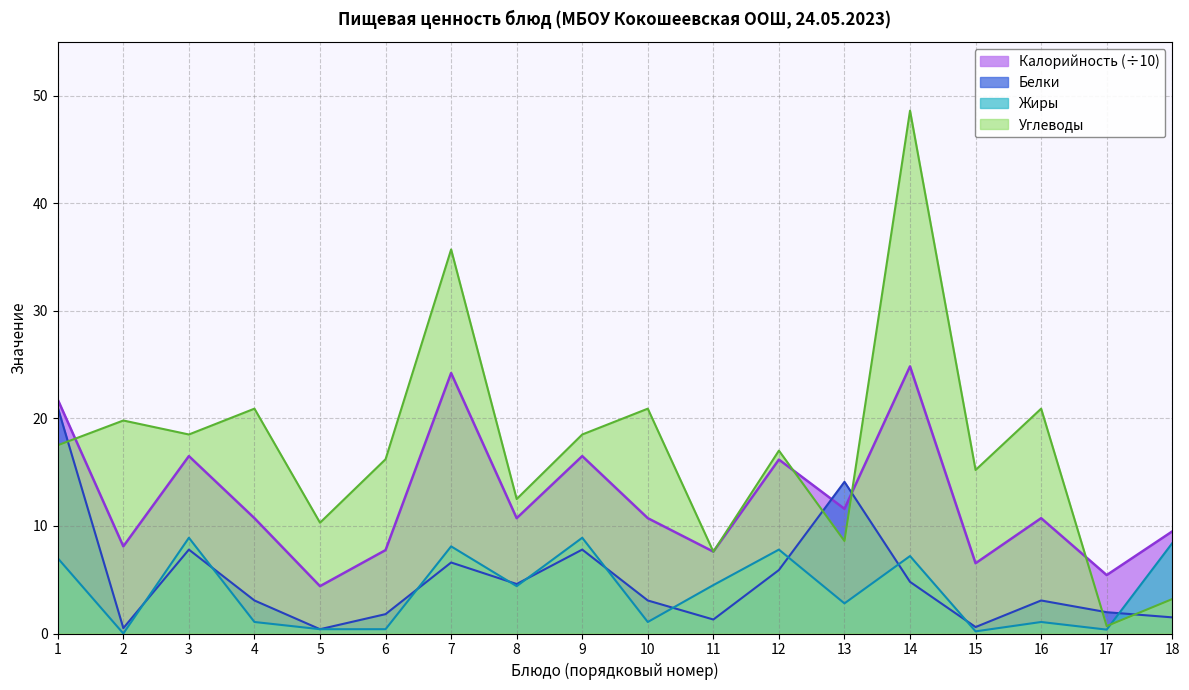

How many times do Белки and Углеводы cross each other?

5